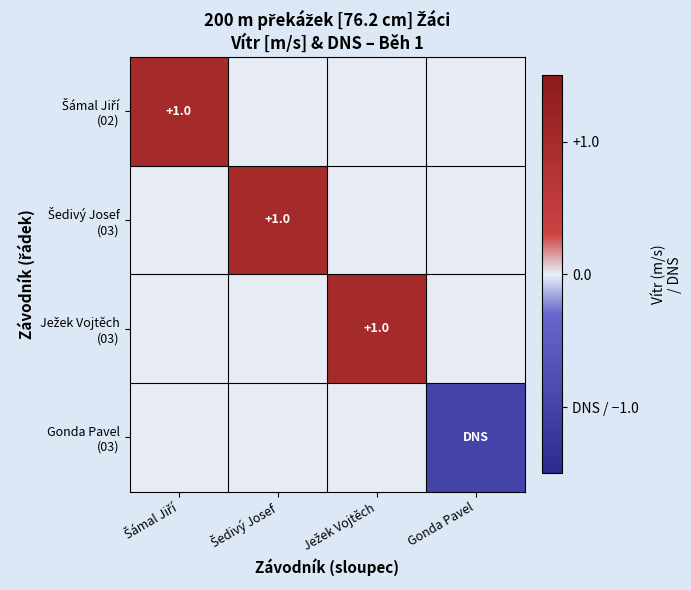

How many Šedivý Josef (03) values are between 0 and 1?

4